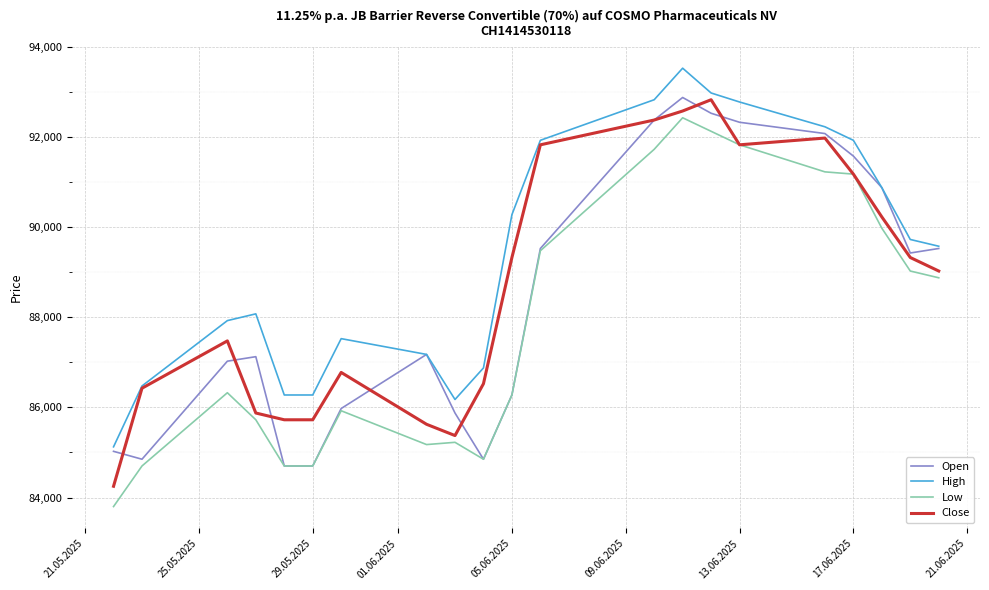

True or false: Low and High intersect in this chart.

False